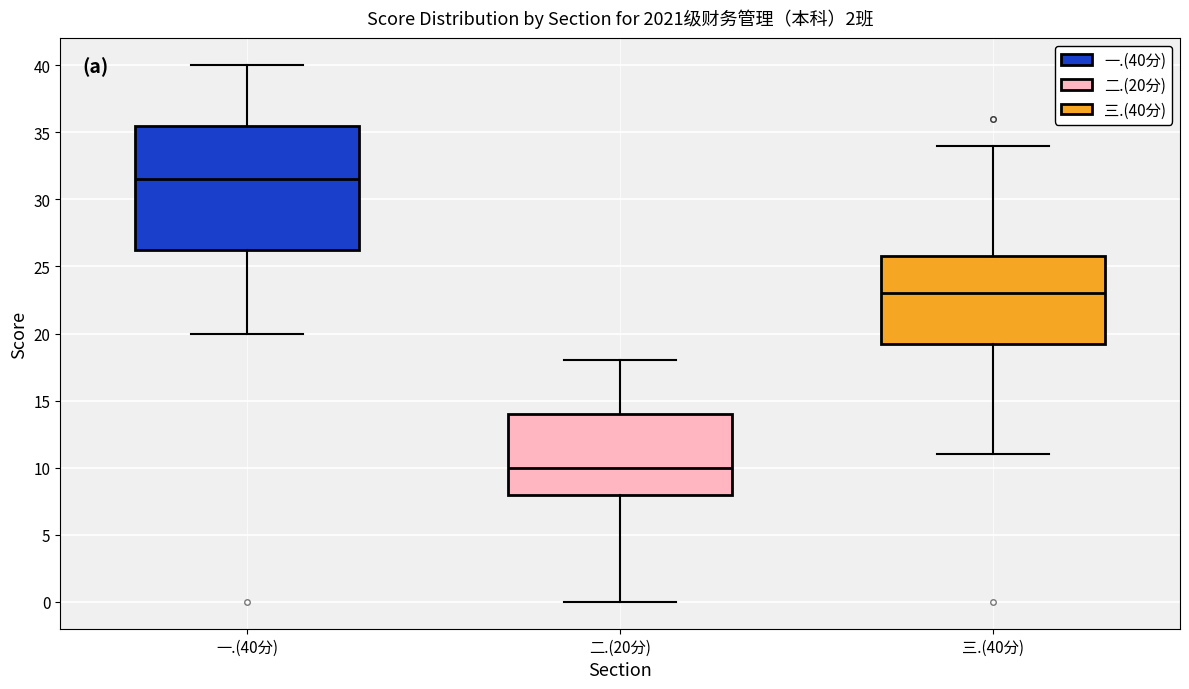

Comparing the boxes themselves (not the whiskers), which one is the tallest?

一.(40分)